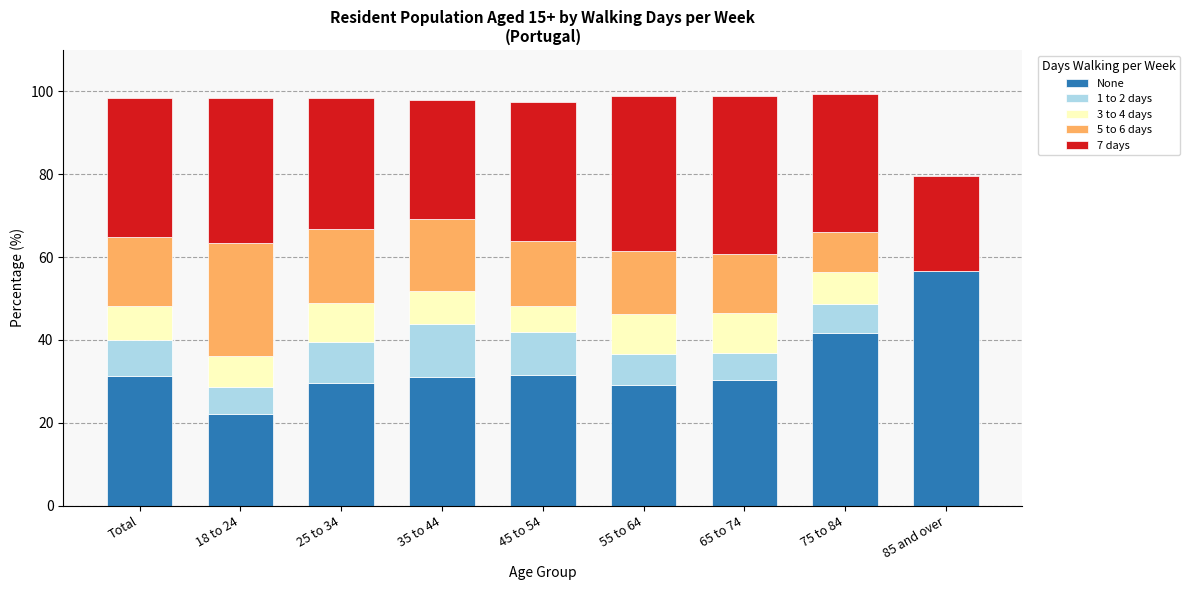

Which category has the highest value in the None series?

85 and over